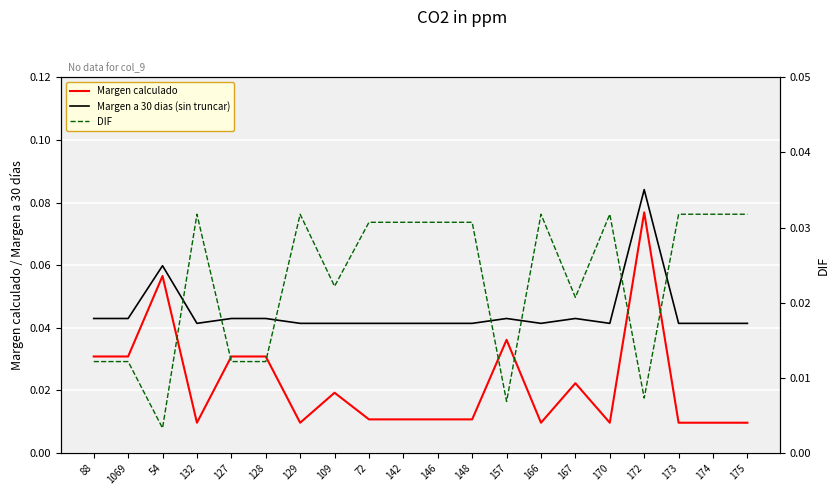

In Margen a 30 dias (sin truncar), how many points are lower than both neighbors (excluding endpoints)?

3